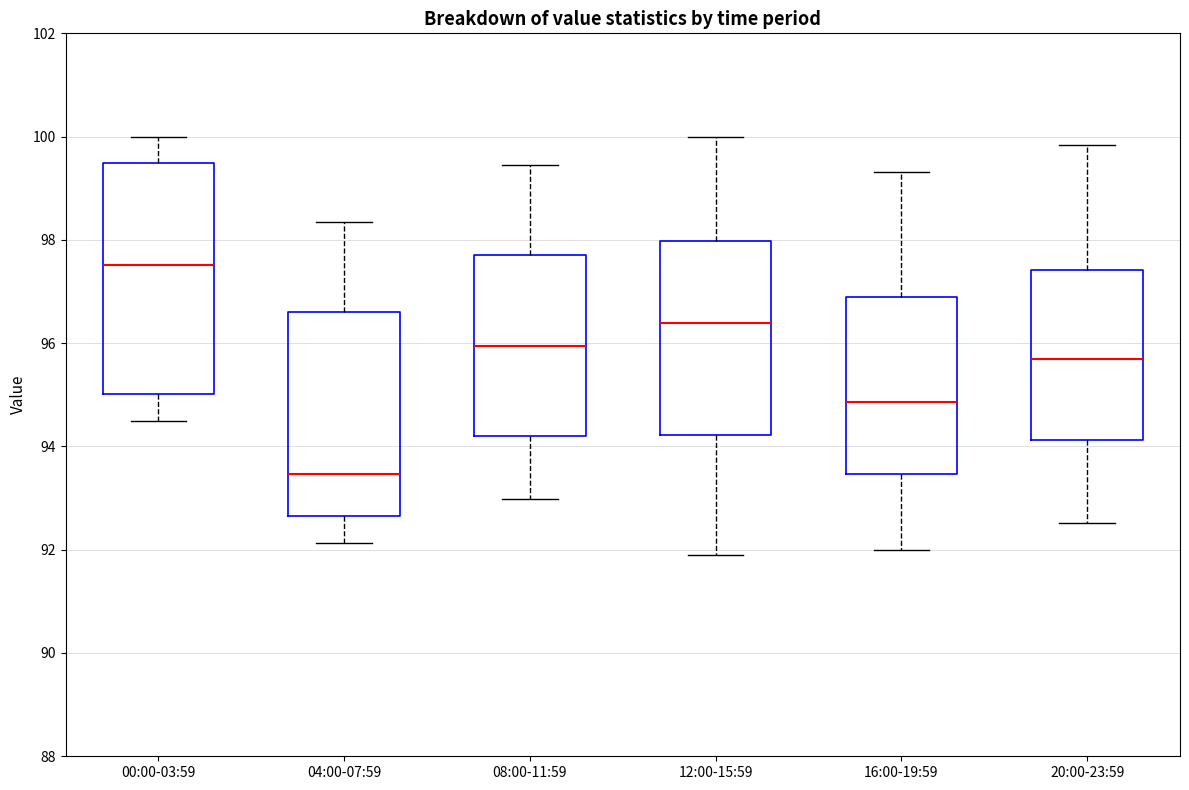

Comparing the boxes themselves (not the whiskers), which one is the tallest?

00:00-03:59